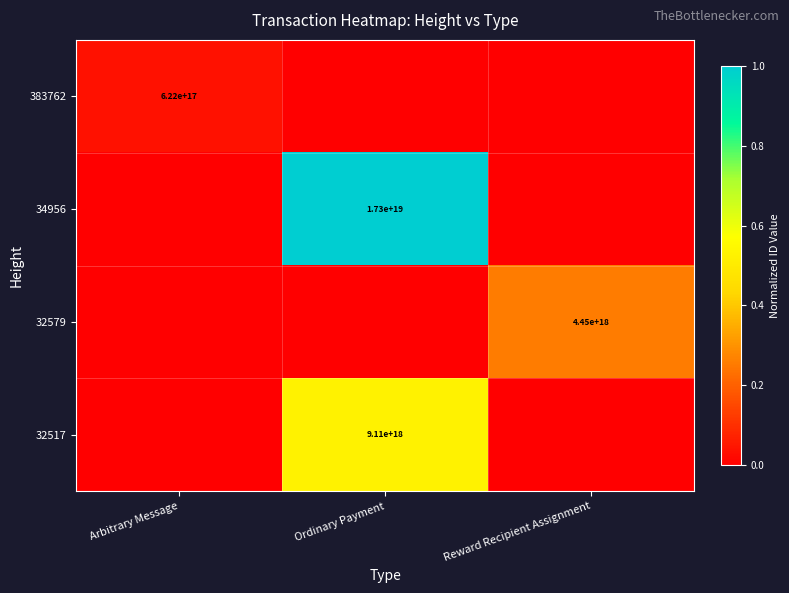

What is the spread (max minus min) of values at Ordinary Payment?

1.0